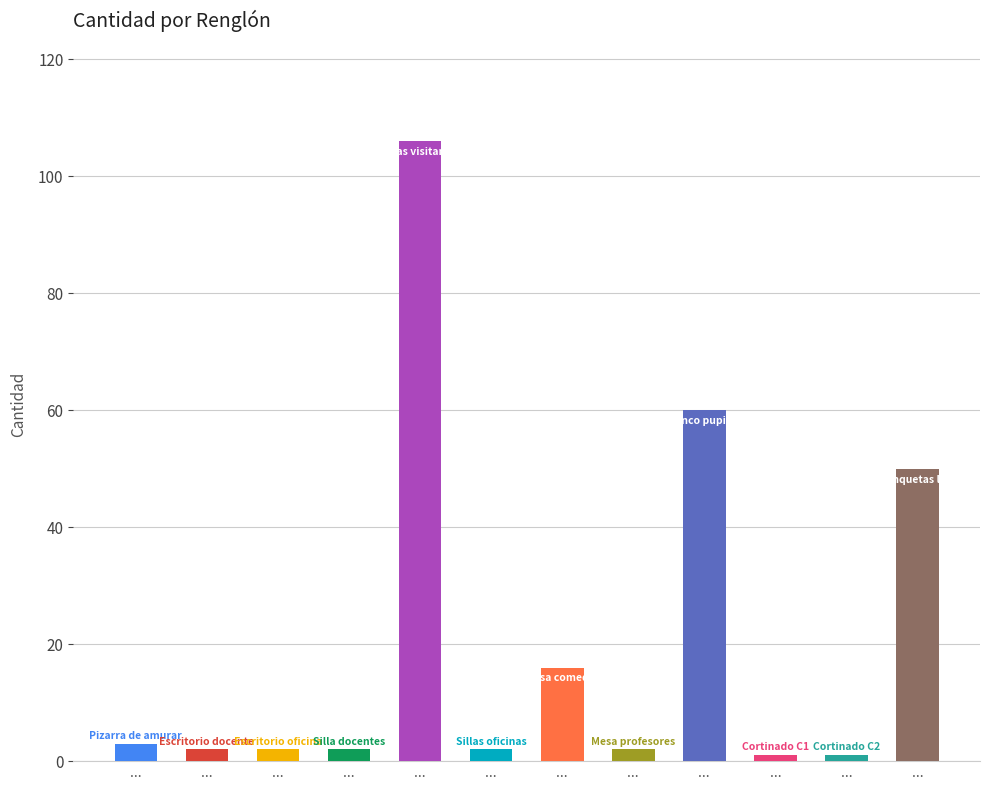

How many bars are there in total?

12